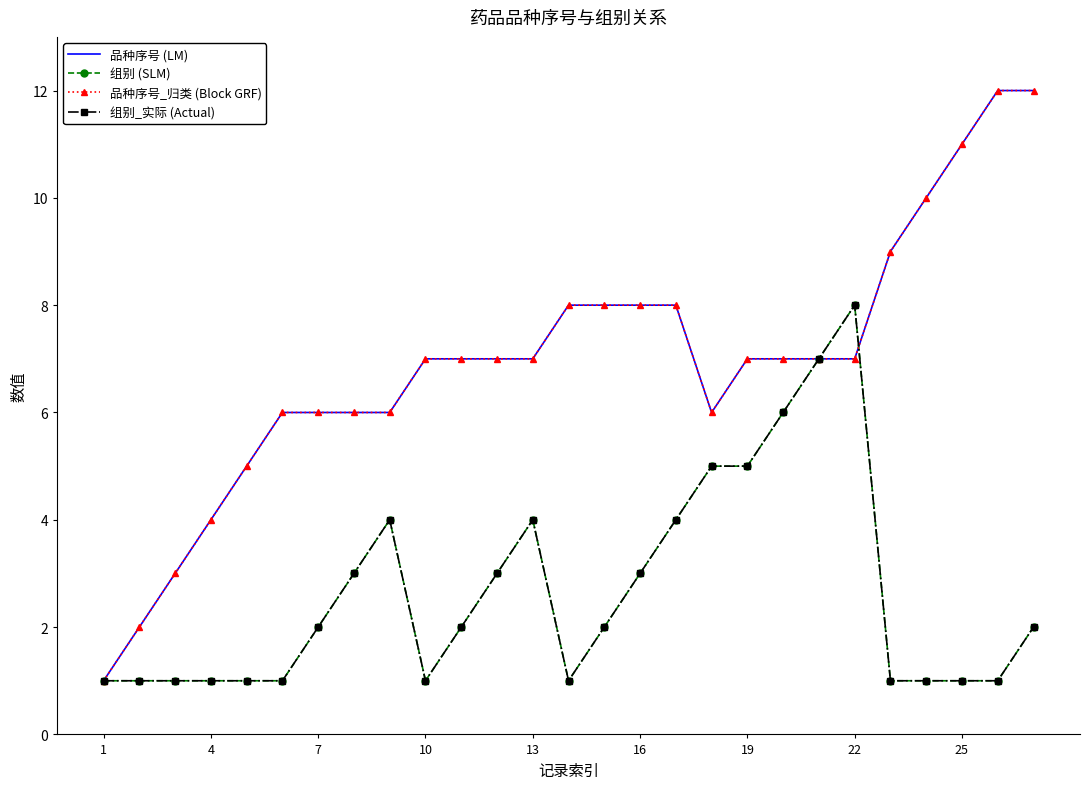

What is the difference between the second highest and minimum values in the 组别 (SLM) series?

6